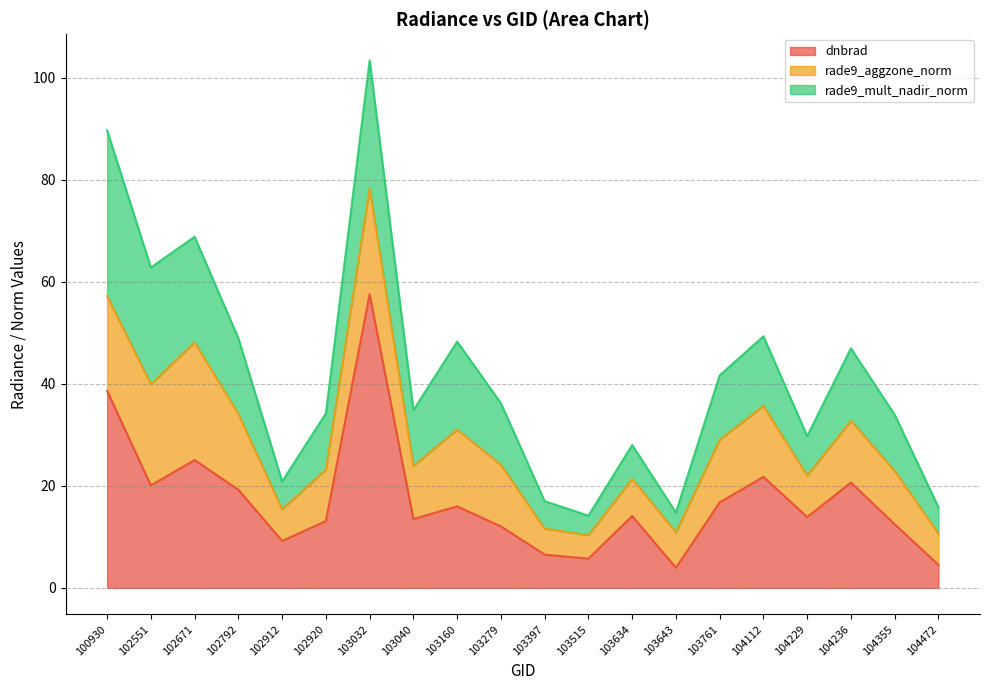

What is the spread (max minus min) of values at 104229?

6.2